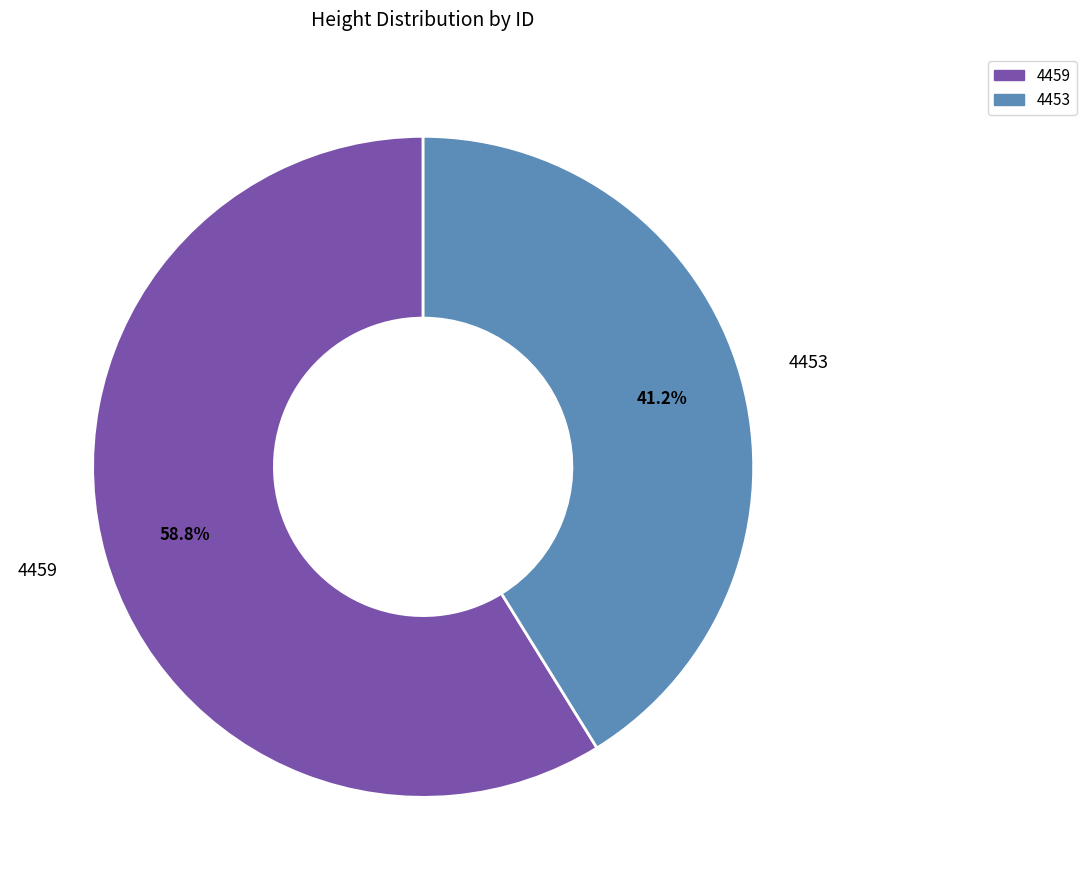

To the nearest percent, what is the average slice percentage?

50%